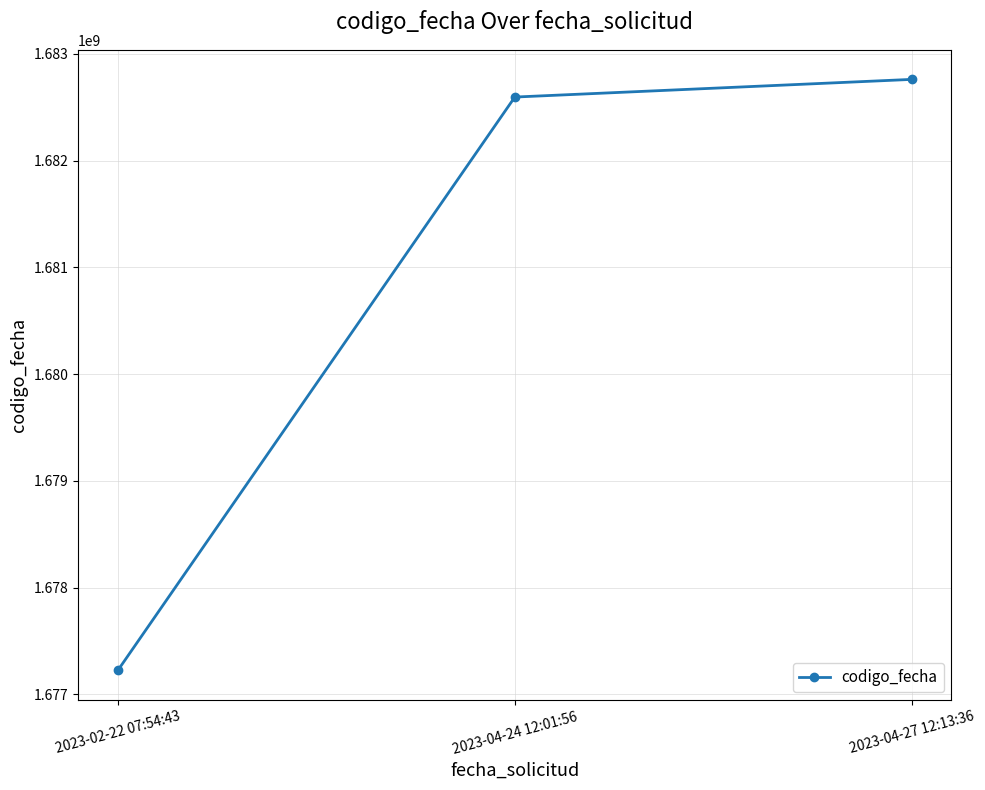

Approximately how many times larger is the value at 2023-02-22 07:54:43 compared to 2023-04-27 12:13:36?

1.0